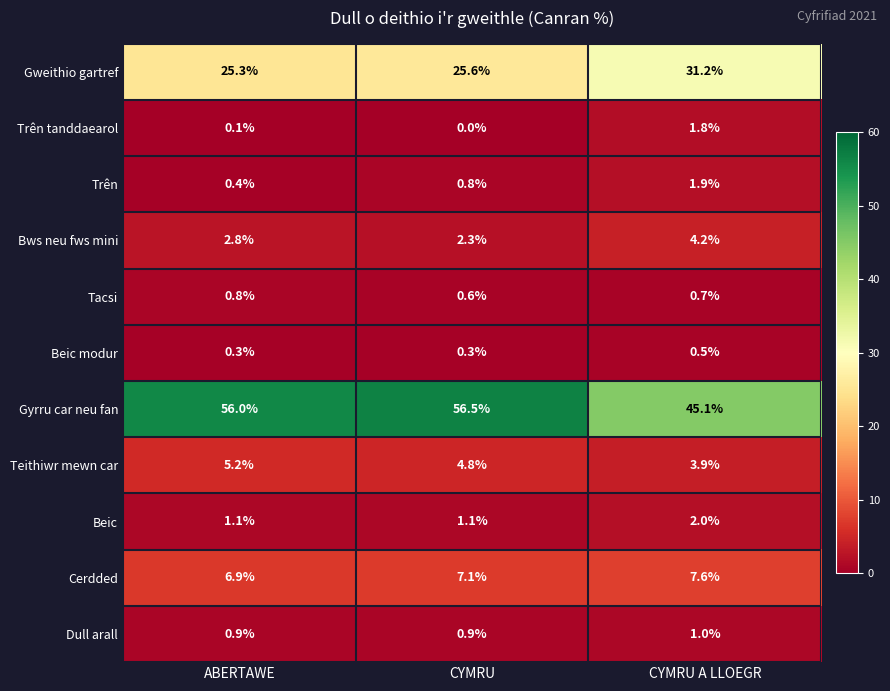

Which category has the highest value across all series?

CYMRU